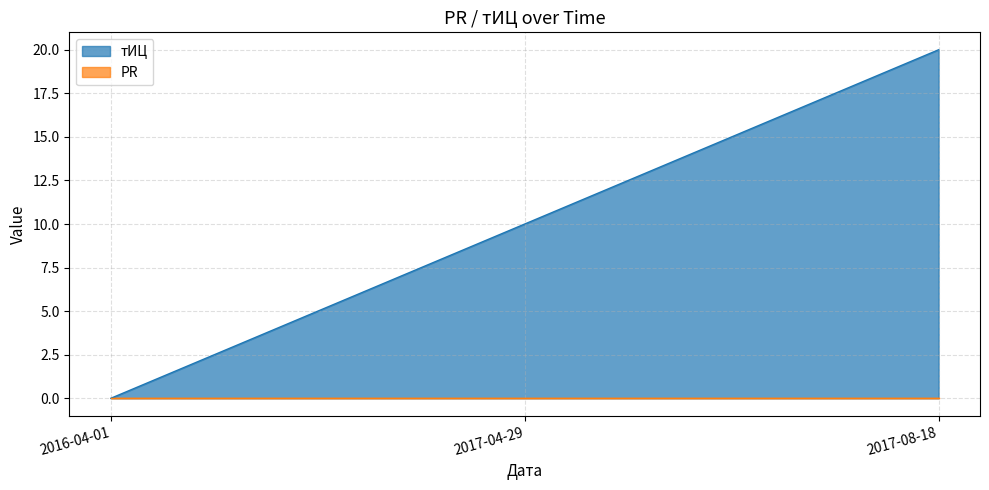

Which category has the highest value across all series?

2017-08-18